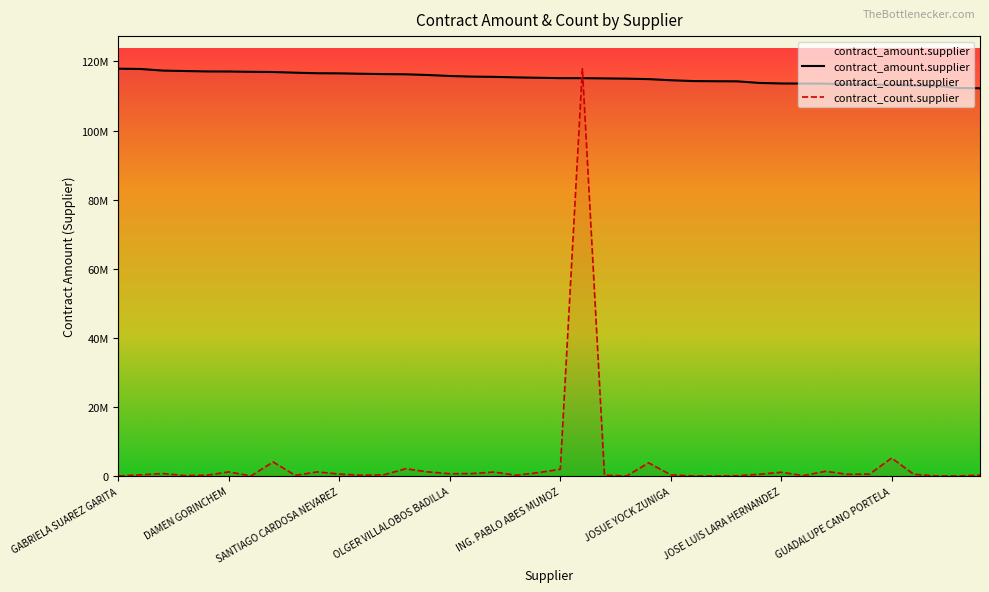

How many data points in contract_count.supplier are above 534209?

21